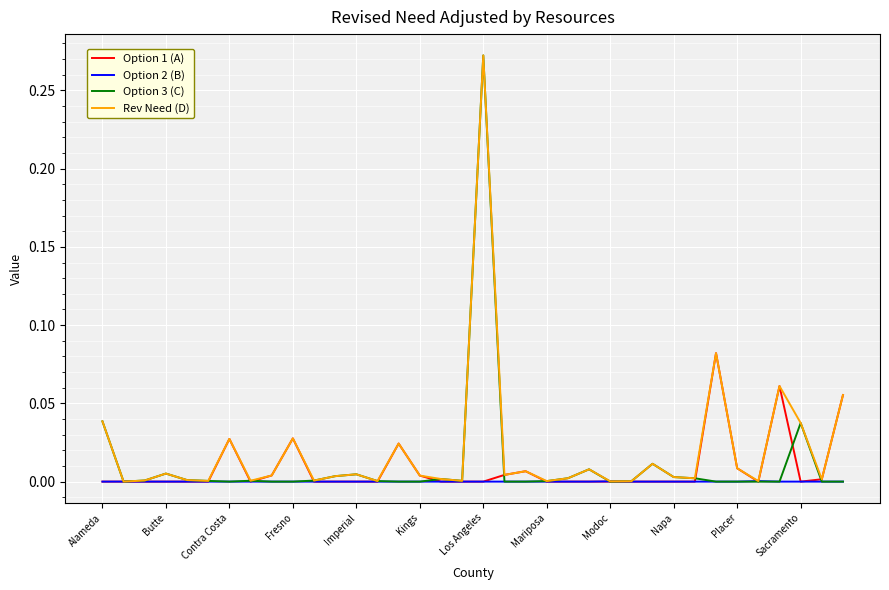

Which series has the largest range (max minus min)?

Option 3 (C)